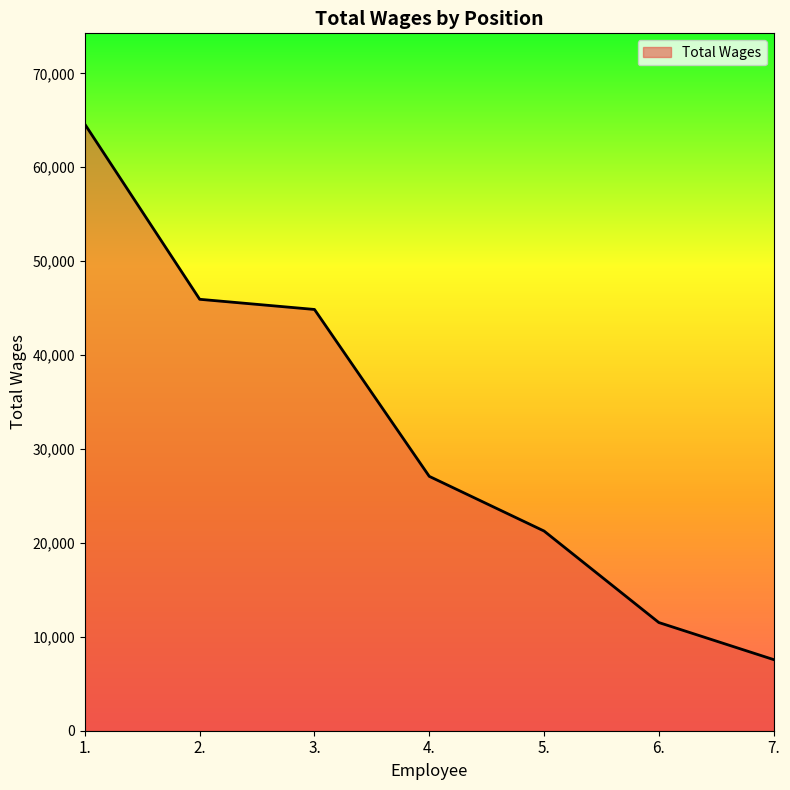

Does the chart display data point markers on the line(s)?

No